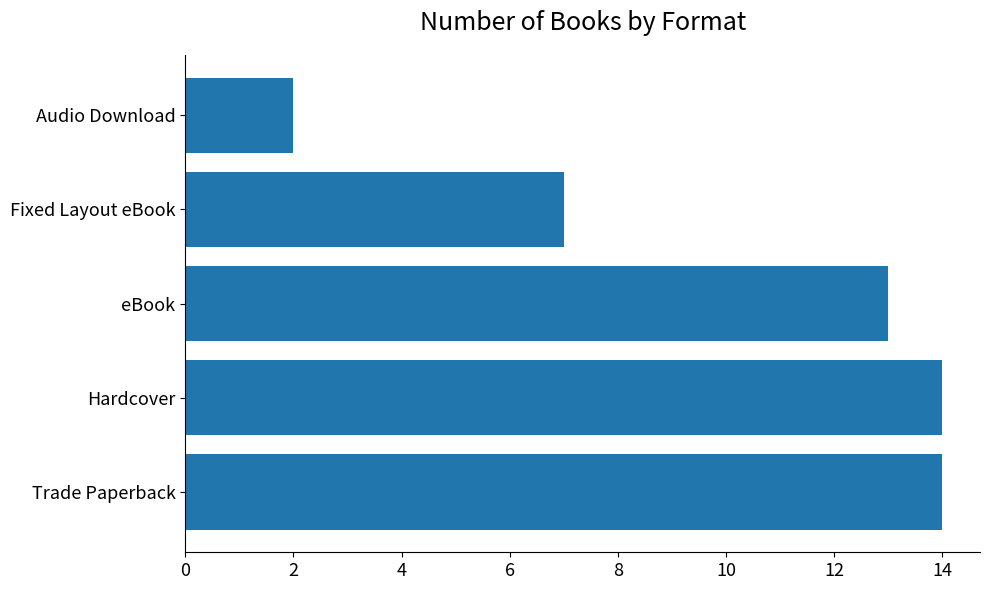

Is it true that the value at Audio Download is 2?

True